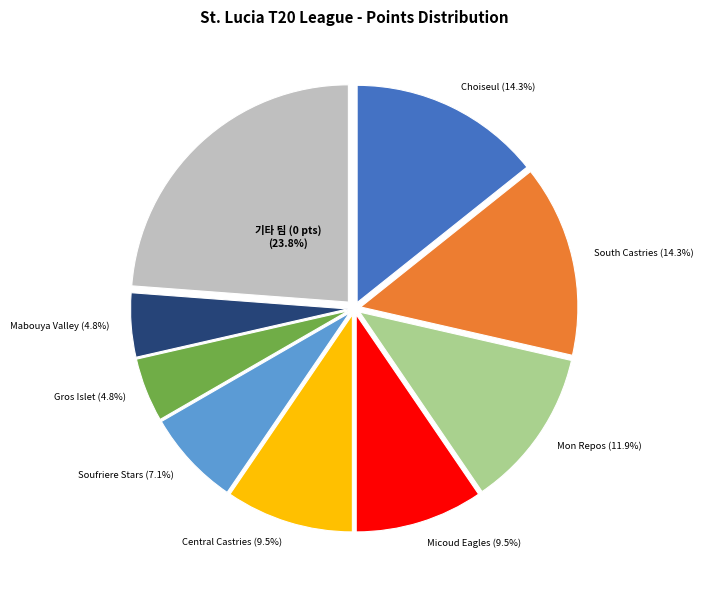

How many segments does this pie chart have?

9